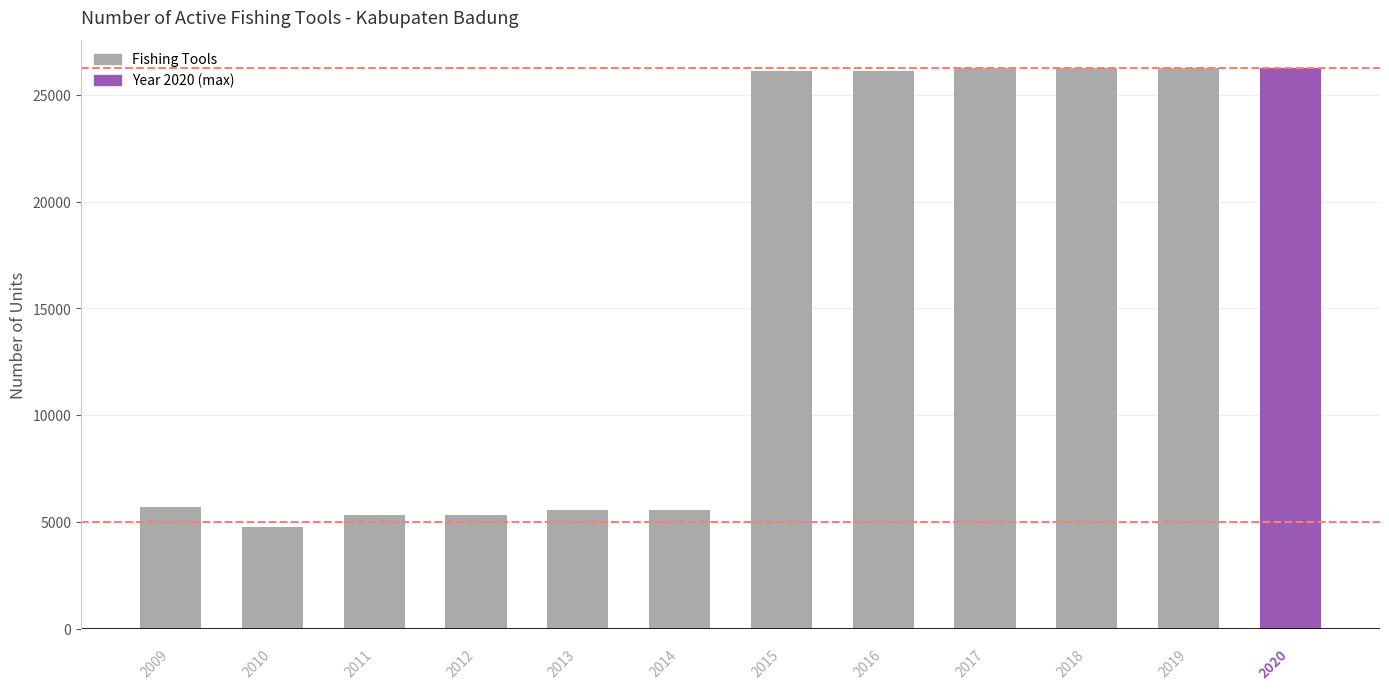

How many bars are there in total?

12